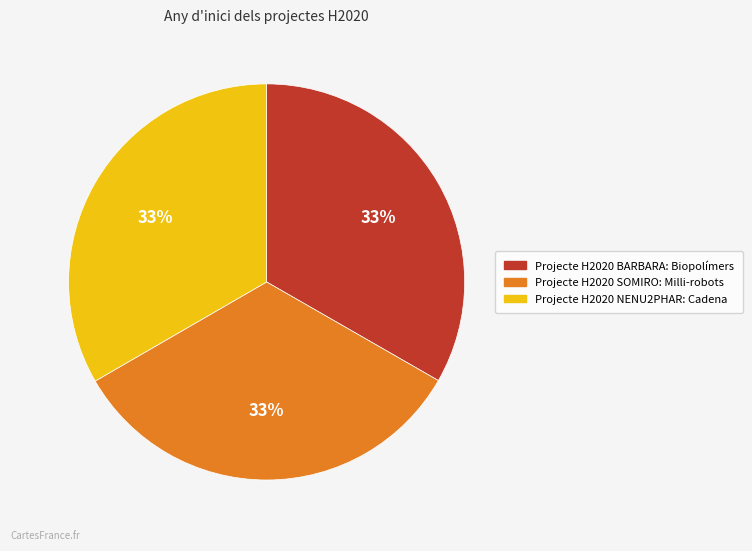

Combined, do Projecte H2020 BARBARA: Biopolímers and Projecte H2020 SOMIRO: Milli-robots account for over 50%?

Yes